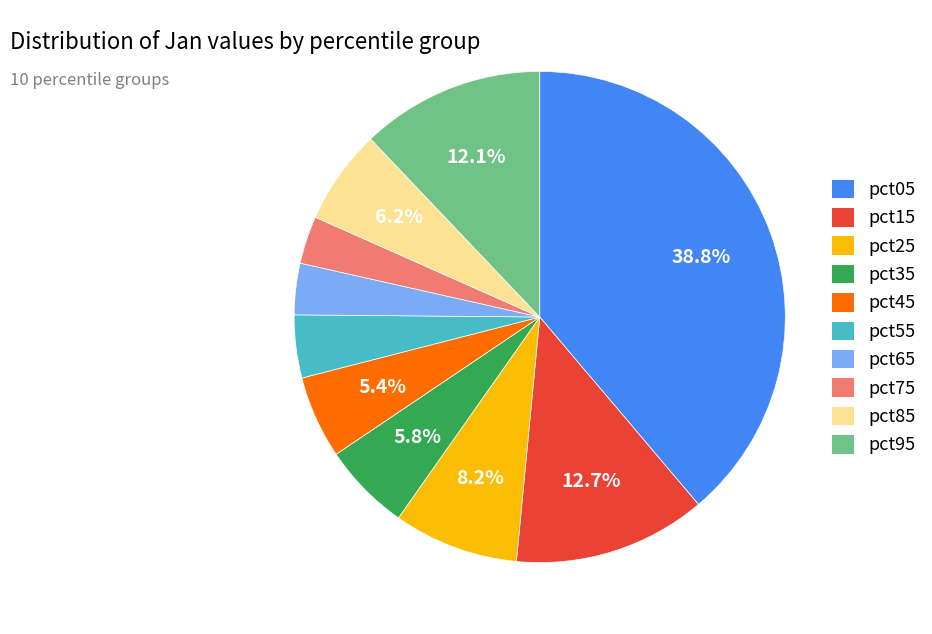

What is the largest slice in the pie chart?

pct05